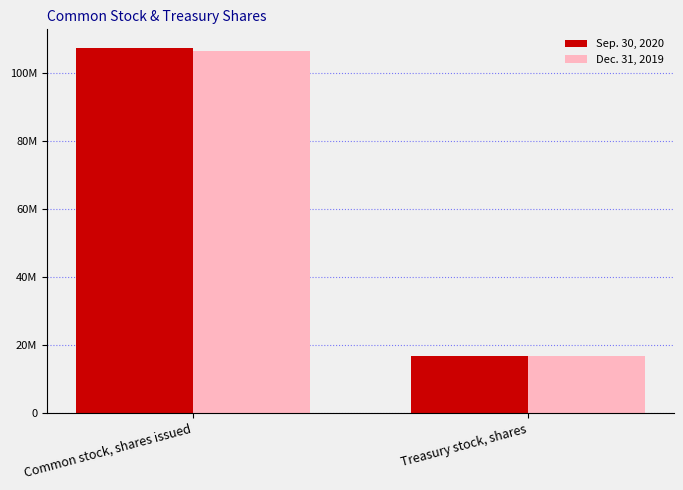

Are the bars horizontal?

No